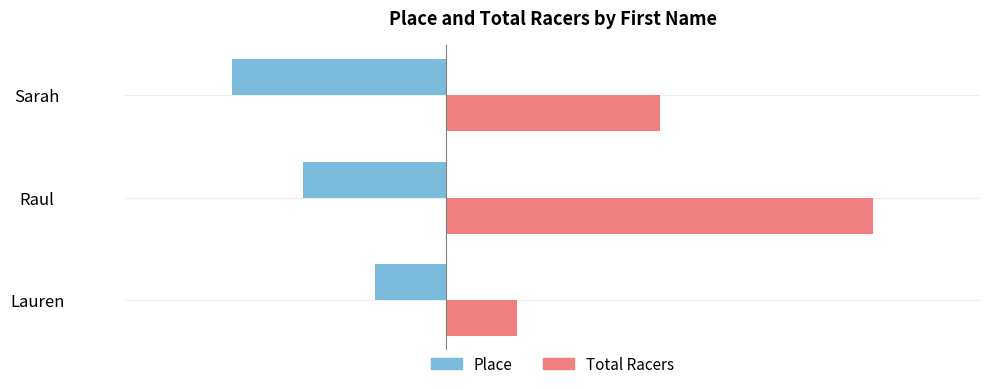

Is the value of Place at Sarah greater than the value of Total Racers at Sarah?

No